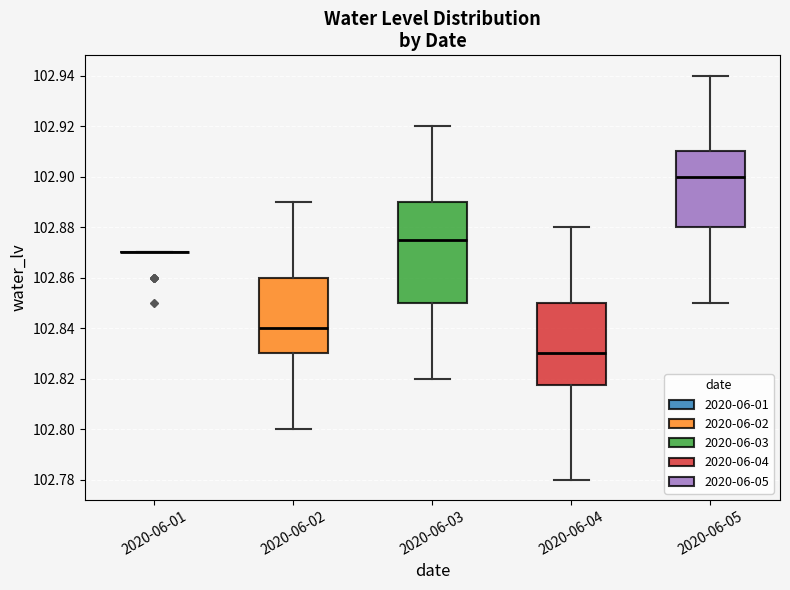

Where does the upper whisker of the box for 2020-06-04 end on the y-axis? The values are not printed on the chart, so give them approximately, as read against the axis.

102.880